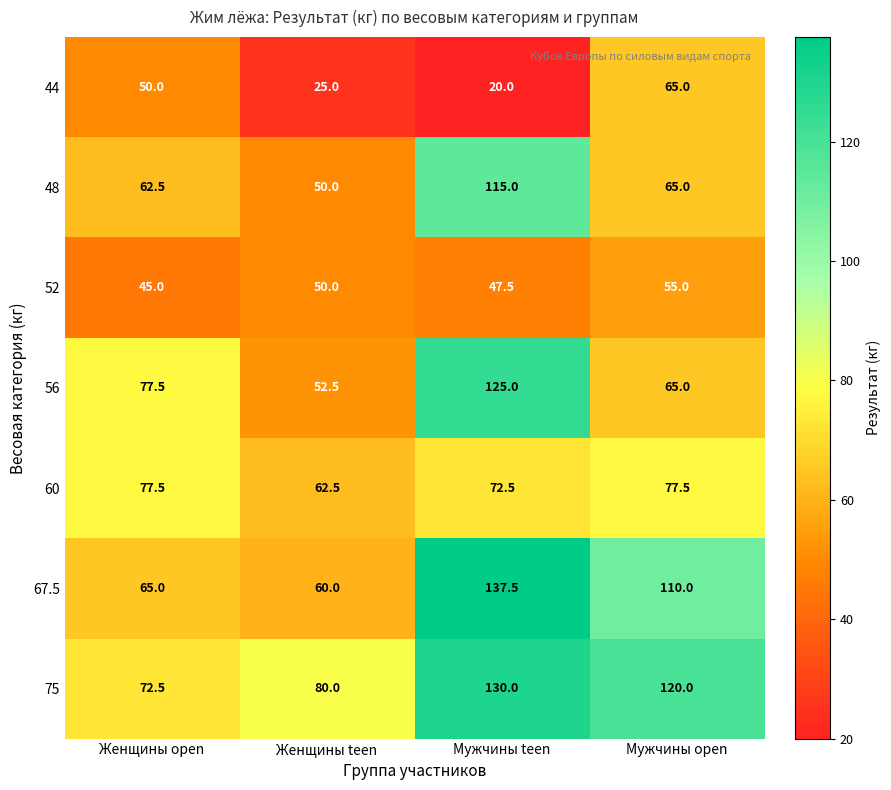

What is the difference between the 75 values at Женщины open and Мужчины open?

47.5